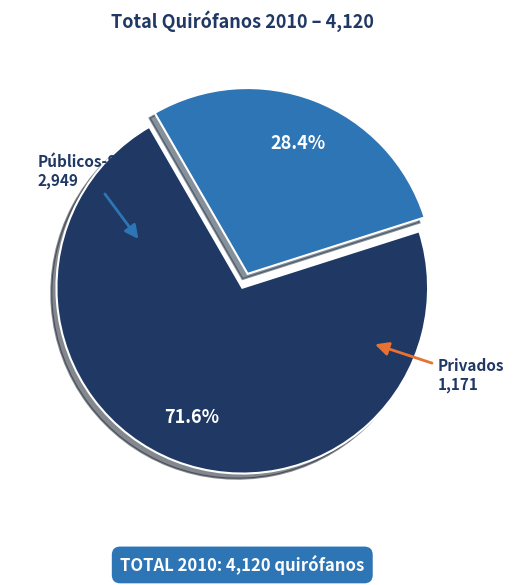

Does any single category account for the majority?

Yes